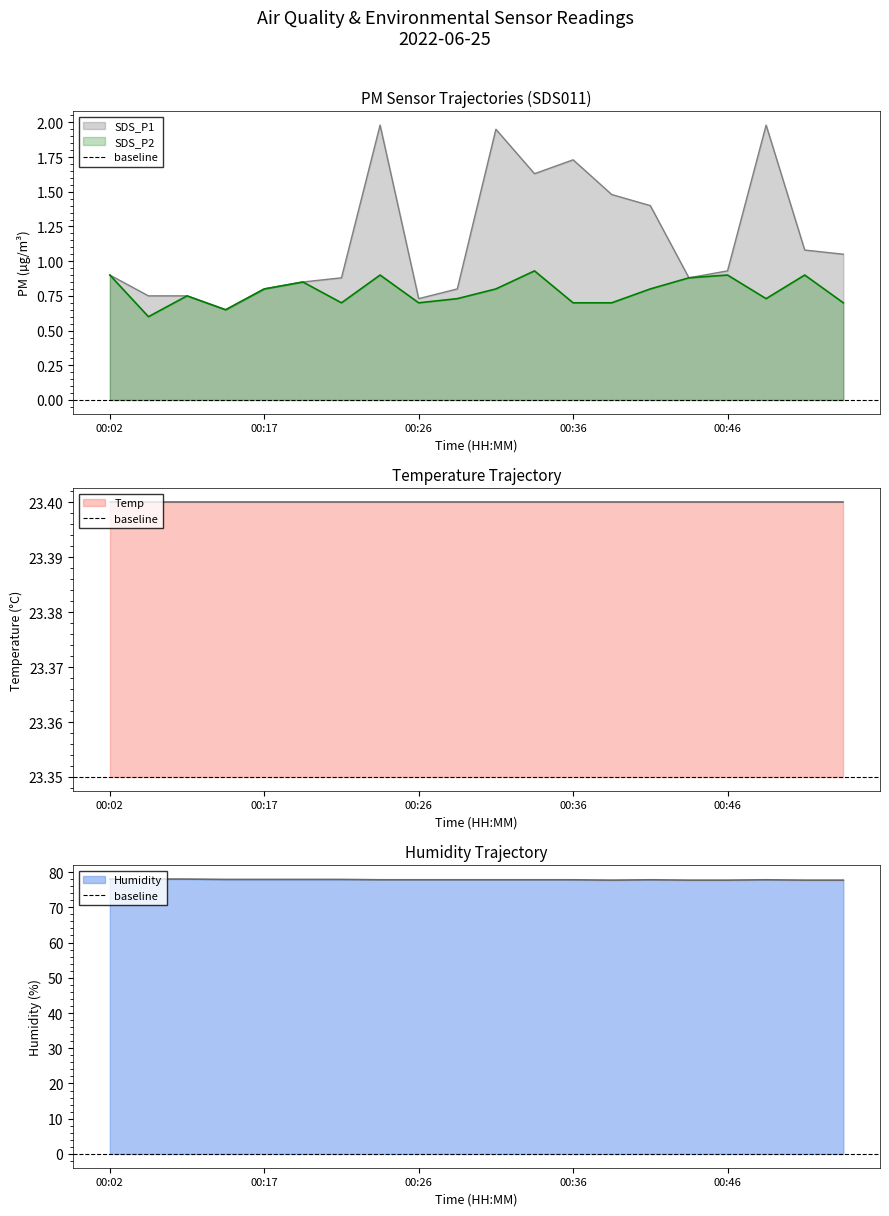

What is the minimum value for Humidity?

77.7